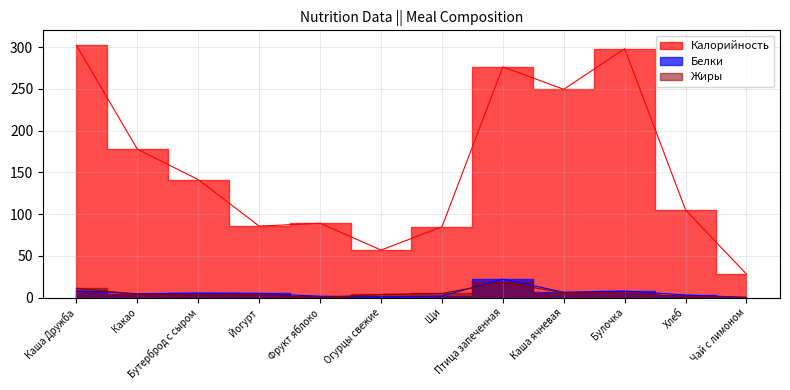

True or false: Калорийность and Белки cross at least once.

False